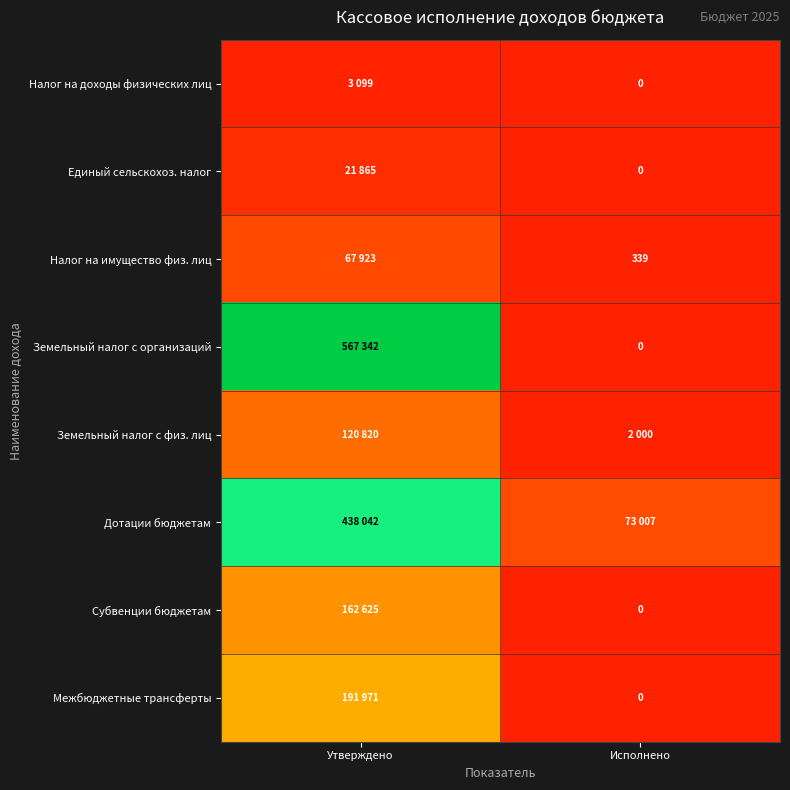

At which category is the sum across all series the highest?

Утверждено